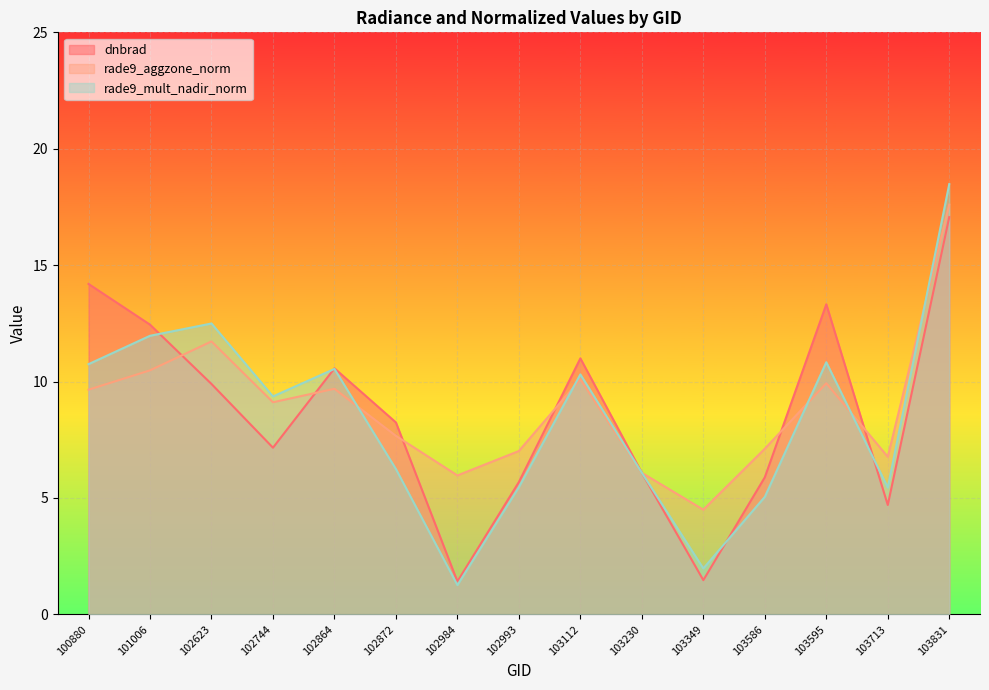

Rank the series by their maximum value, from highest to lowest.

rade9_mult_nadir_norm, rade9_aggzone_norm, dnbrad